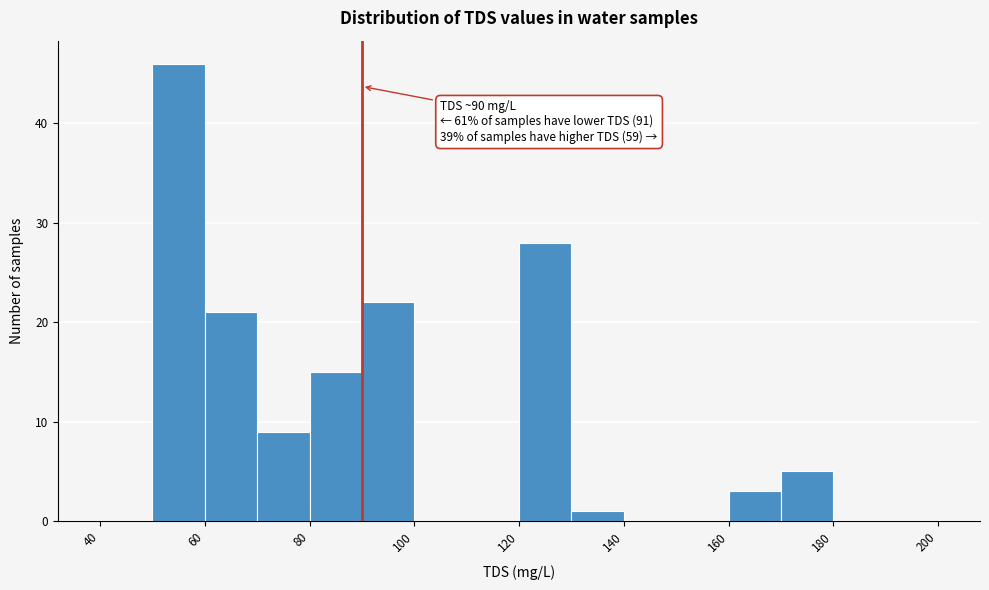

Over which range of the x-axis is the bar tallest?

50 to 60